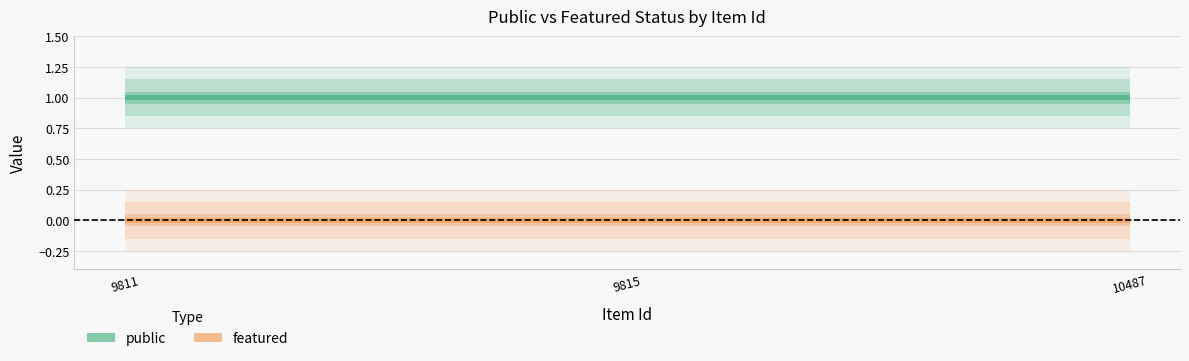

What is the value of the public point at the 3rd from the left?

1